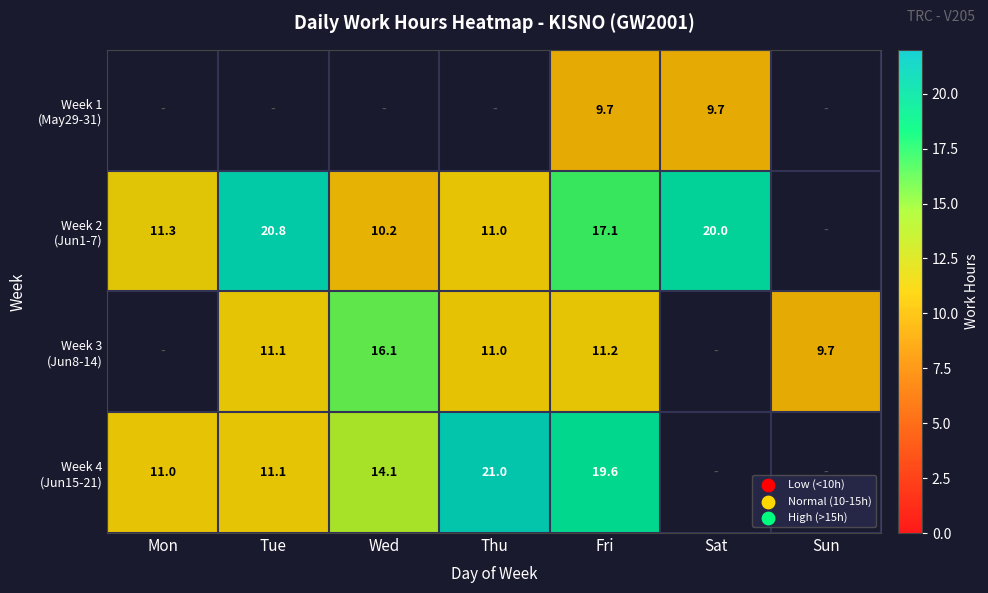

What is the minimum value shown in the chart?

9.7